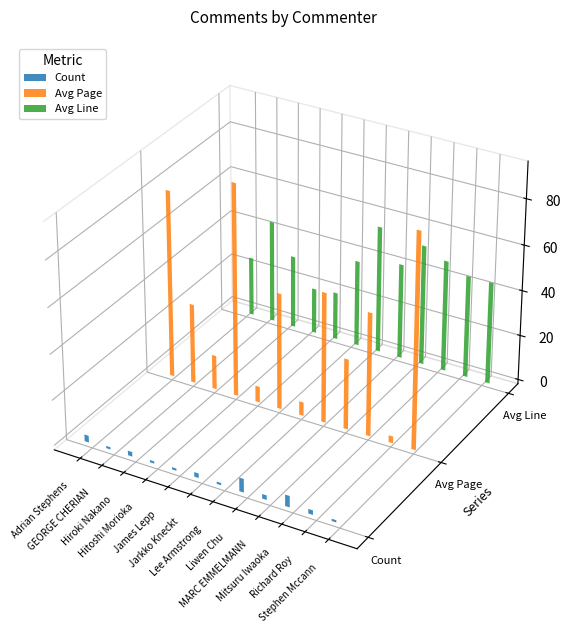

What is the maximum value shown in the chart?

94